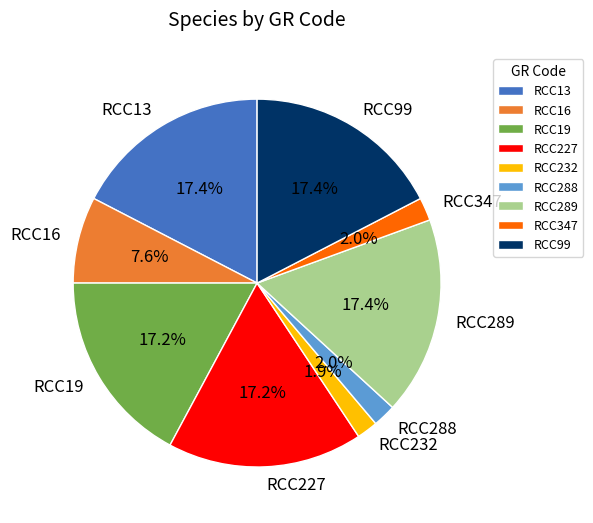

True or false: RCC227 accounts for 9% of the total.

False